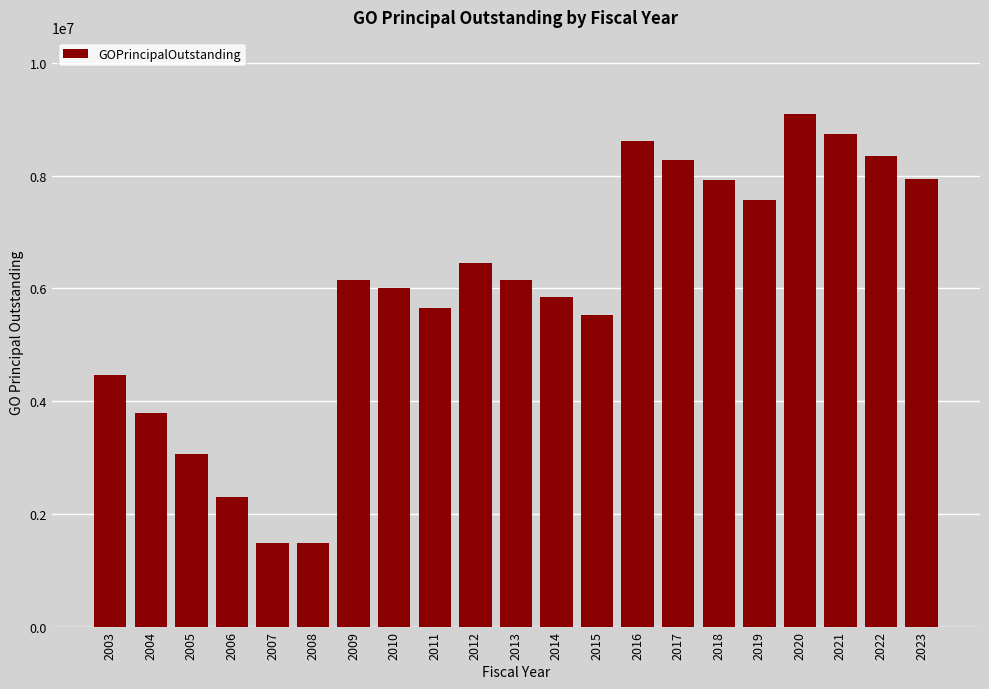

The value at 2022 is 3114941. True or false?

False